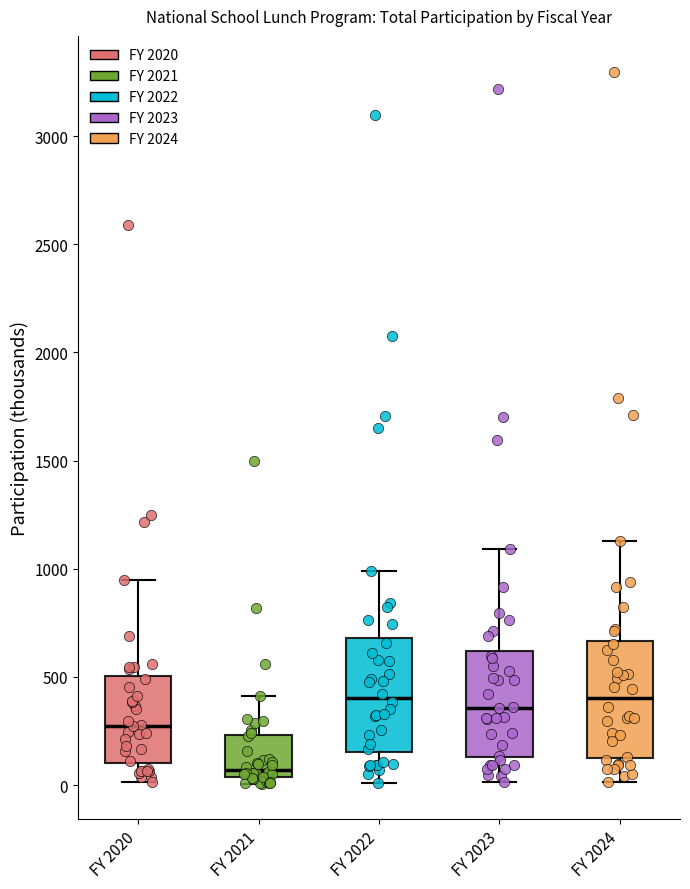

Reading left to right, read every box against the y-axis: the position of its median line, the range the box covers, and the ends of its whiskers. The values are not printed on the chart, so give them approximately, as read against the axis.

FY 2020: median 300, box 100 to 500, whiskers 0 to 950
FY 2021: median 50 (just above the box's lower edge), box 50 to 250, whiskers 0 to 400
FY 2022: median 400, box 150 to 700, whiskers 0 to 1000
FY 2023: median 350, box 150 to 600, whiskers 0 to 1100
FY 2024: median 400, box 150 to 650, whiskers 0 to 1150